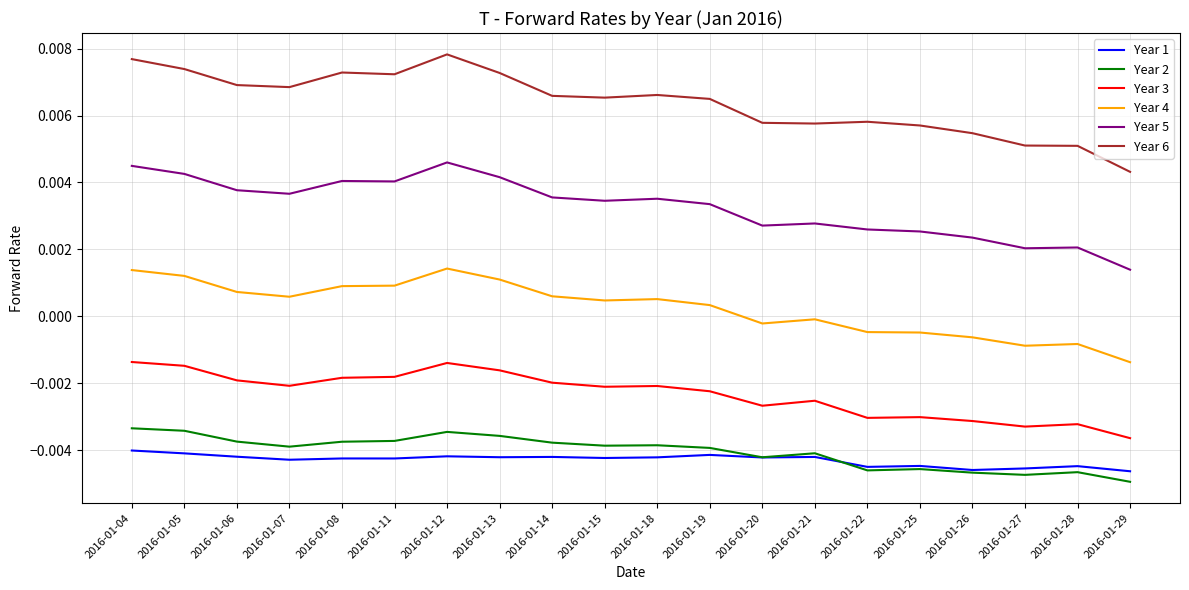

Is the value of Year 6 at 2016-01-27 greater than the value of Year 5 at 2016-01-21?

Yes